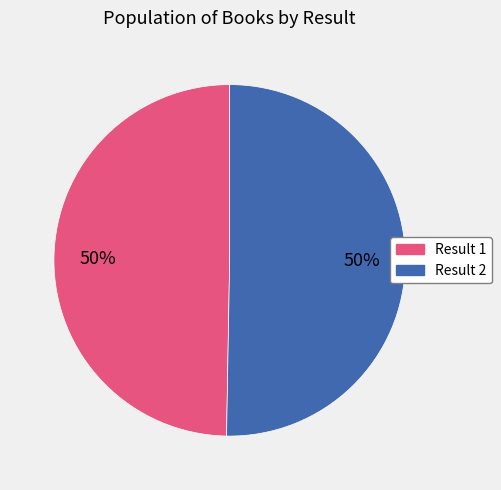

To the nearest percent, what is the average slice percentage?

50%